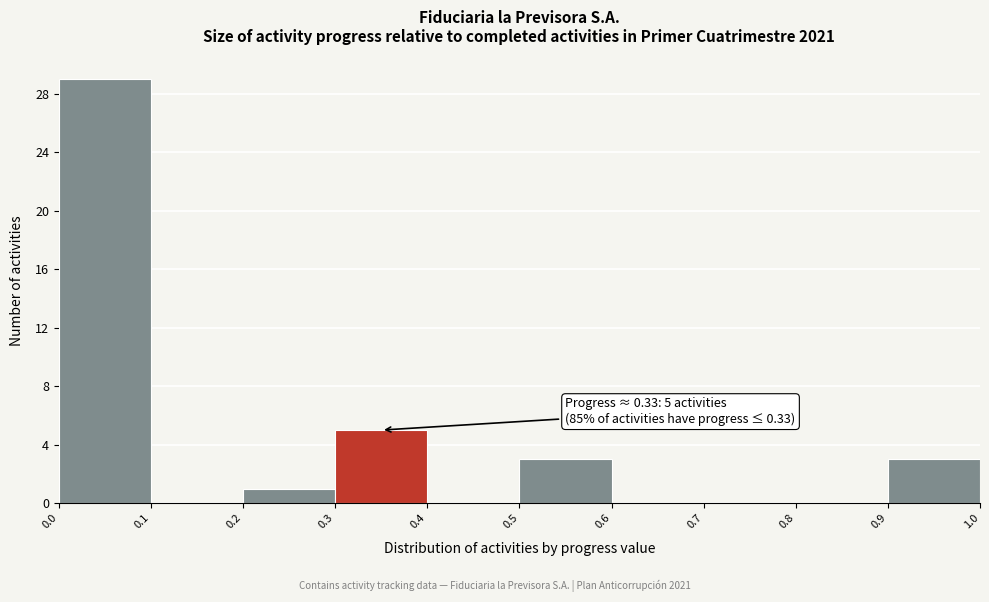

Which range on the x-axis has the tallest bar?

0.0 to 0.1